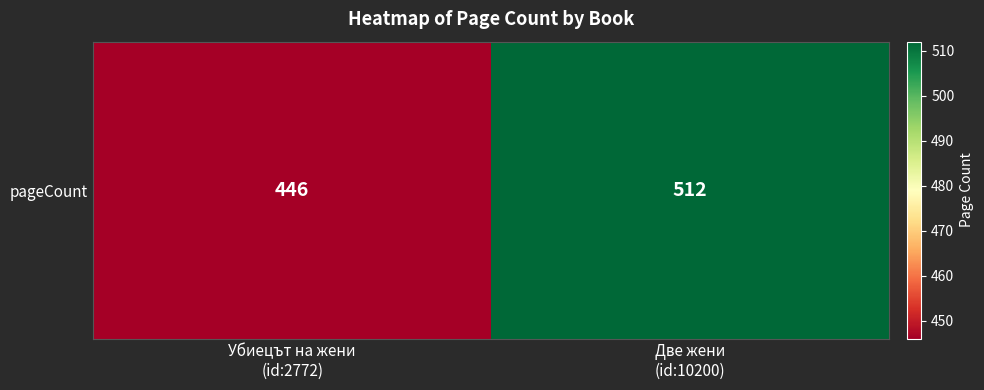

Count the number of categories in the chart.

2